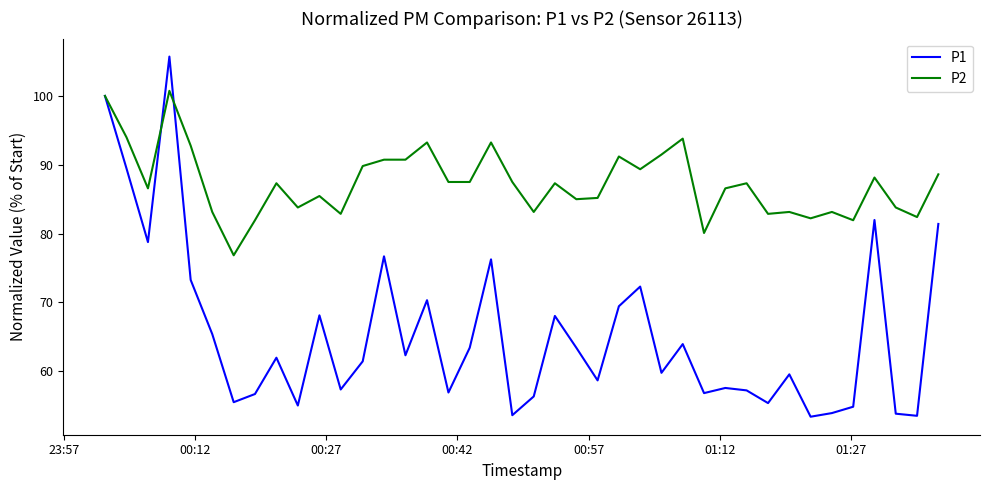

List the series in order of their overall mean, highest first.

P2, P1